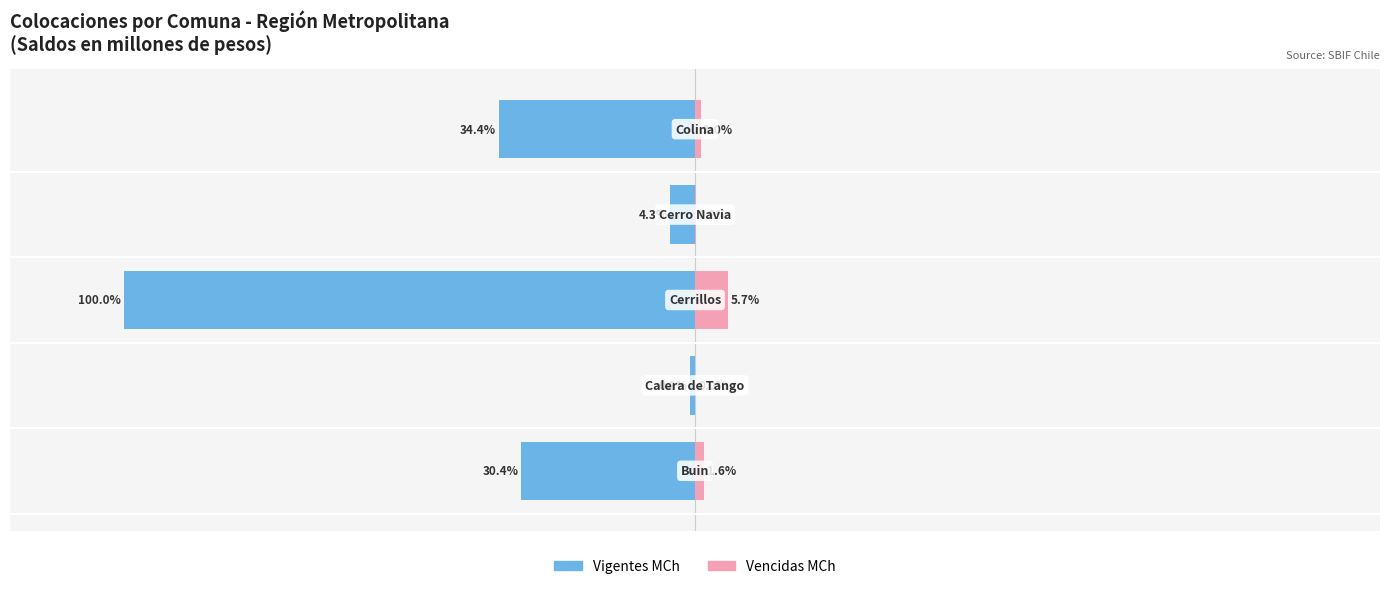

What is the difference between the maximum and minimum values in the Vigentes MCh series?

99.2